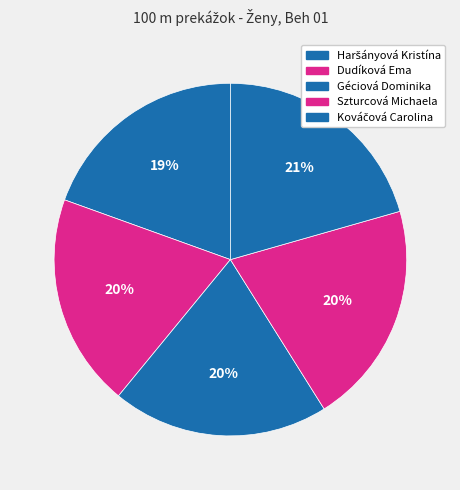

Combined, what portion of the pie is Géciová Dominika and Szturcová Michaela?

40.4%